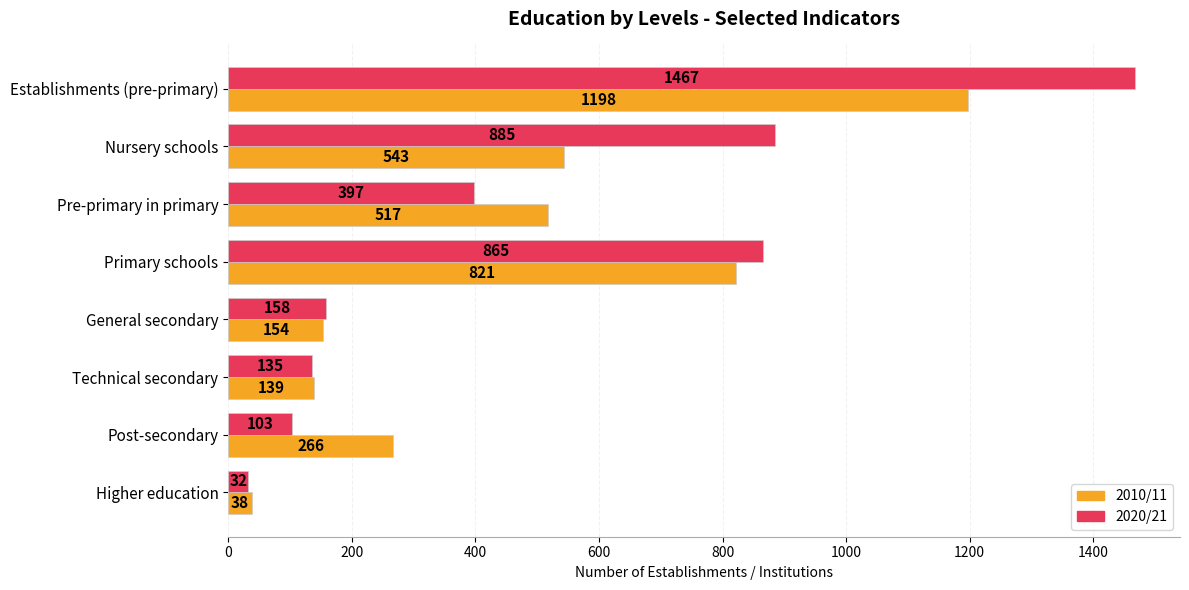

Rank the categories by 2010/11 value from highest to lowest.

Establishments (pre-primary), Primary schools, Nursery schools, Pre-primary in primary, Post-secondary, General secondary, Technical secondary, Higher education